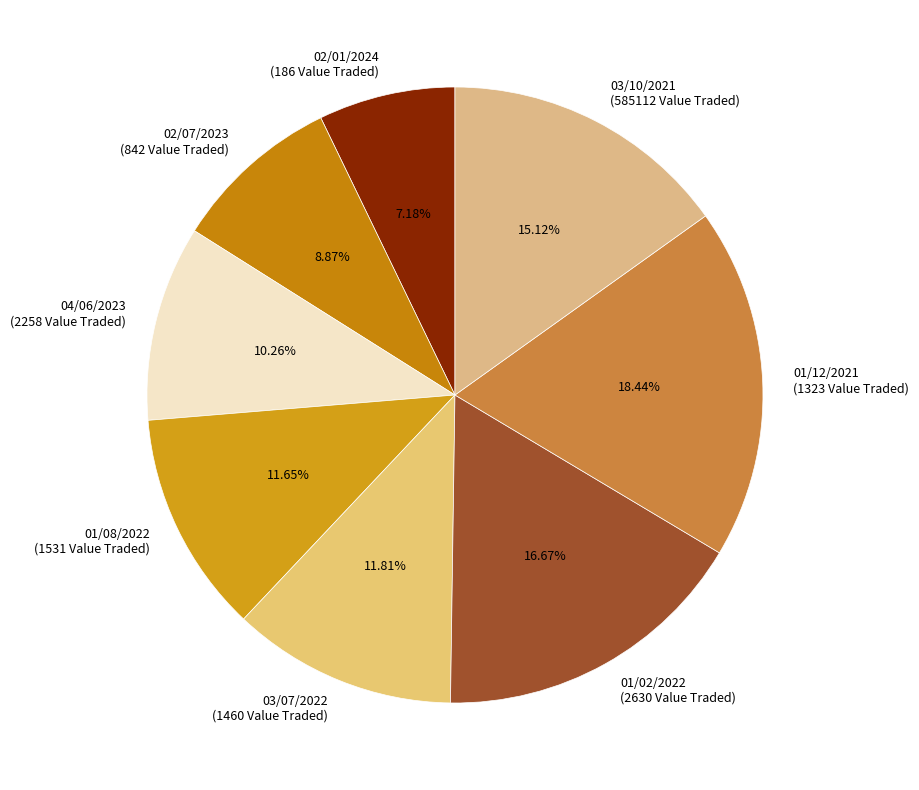

What is the total percentage of 01/12/2021 and 02/01/2024?

25.6%